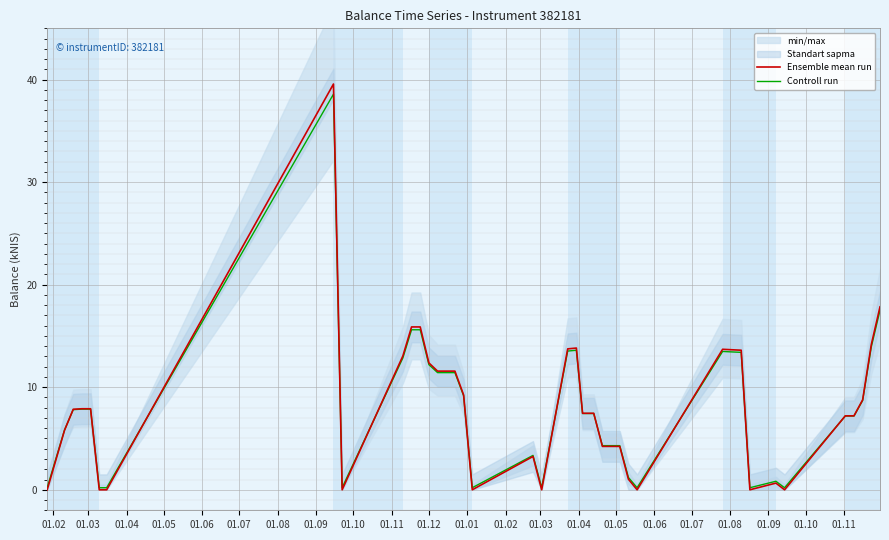

Reading left to right, extract all data points from this chart.

Ensemble mean run: 0.0	5.8	7.8	7.9	7.9	0.0	0.0	39.6	0.0	13.1	15.9	15.9	12.4	11.6	11.6	11.6	9.2	0.0	3.2	0.0	13.7	13.8	7.5	7.5	4.2	4.2	4.2	1.0	0.0	13.7	13.7	13.6	0.0	0.7	0.0	7.2	7.2	8.8	14.2	17.8
Controll run: 0.2	5.8	7.8	7.9	7.9	0.2	0.2	38.6	0.2	12.9	15.6	15.6	12.2	11.4	11.4	11.4	9.2	0.2	3.4	0.2	13.5	13.6	7.4	7.4	4.3	4.3	4.3	1.2	0.2	13.5	13.4	13.4	0.2	0.8	0.2	7.2	7.2	8.7	13.9	17.5